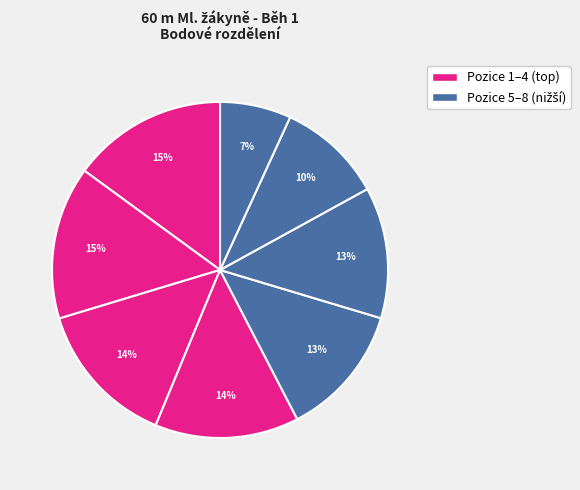

Count the number of slices in the pie.

8